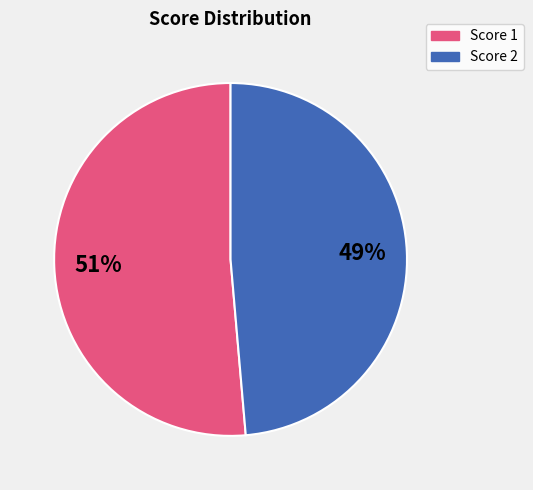

Does any single category account for the majority?

Yes